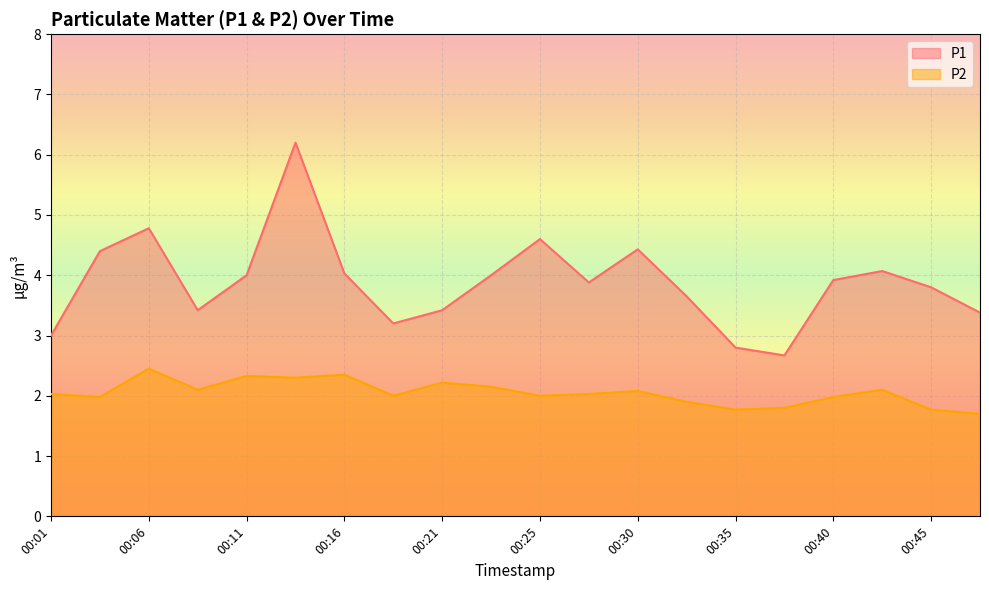

True or false: P1 and P2 cross at least once.

False